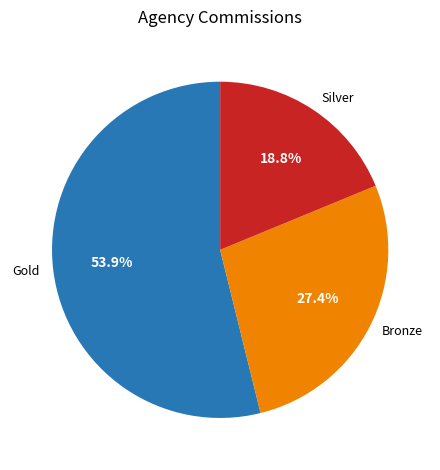

Is there any slice that represents more than half of the pie?

Yes